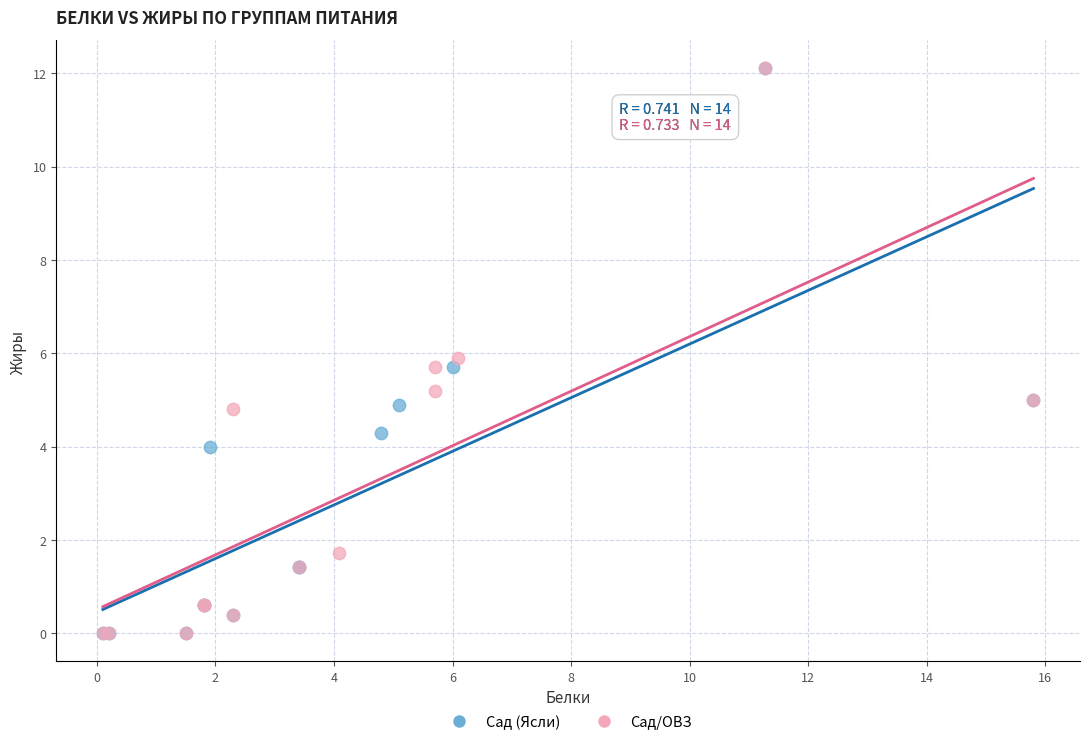

What are all the series names shown in the legend?

Сад (Ясли), Сад/ОВЗ